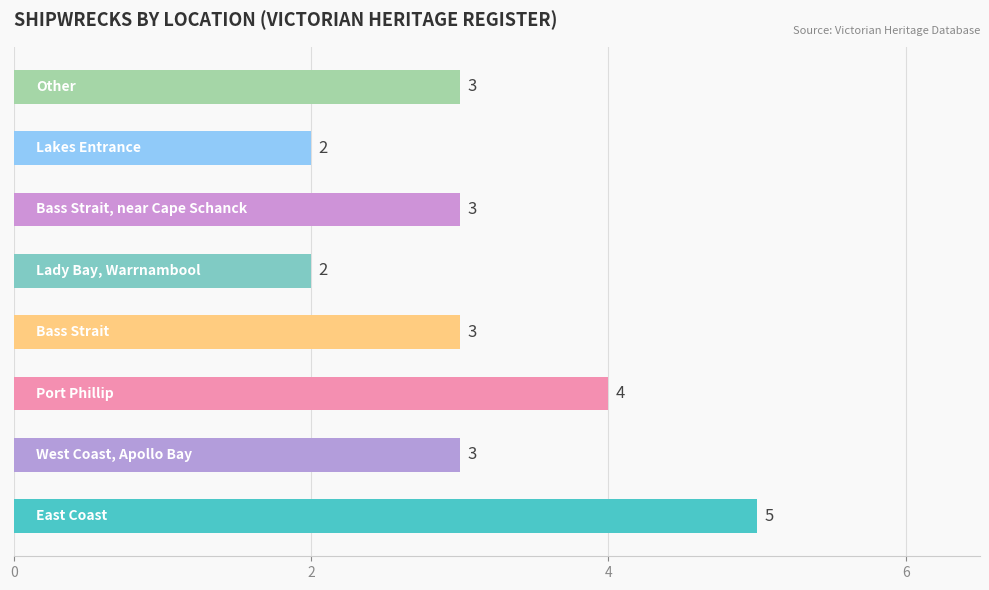

What is the maximum value shown in the chart?

5